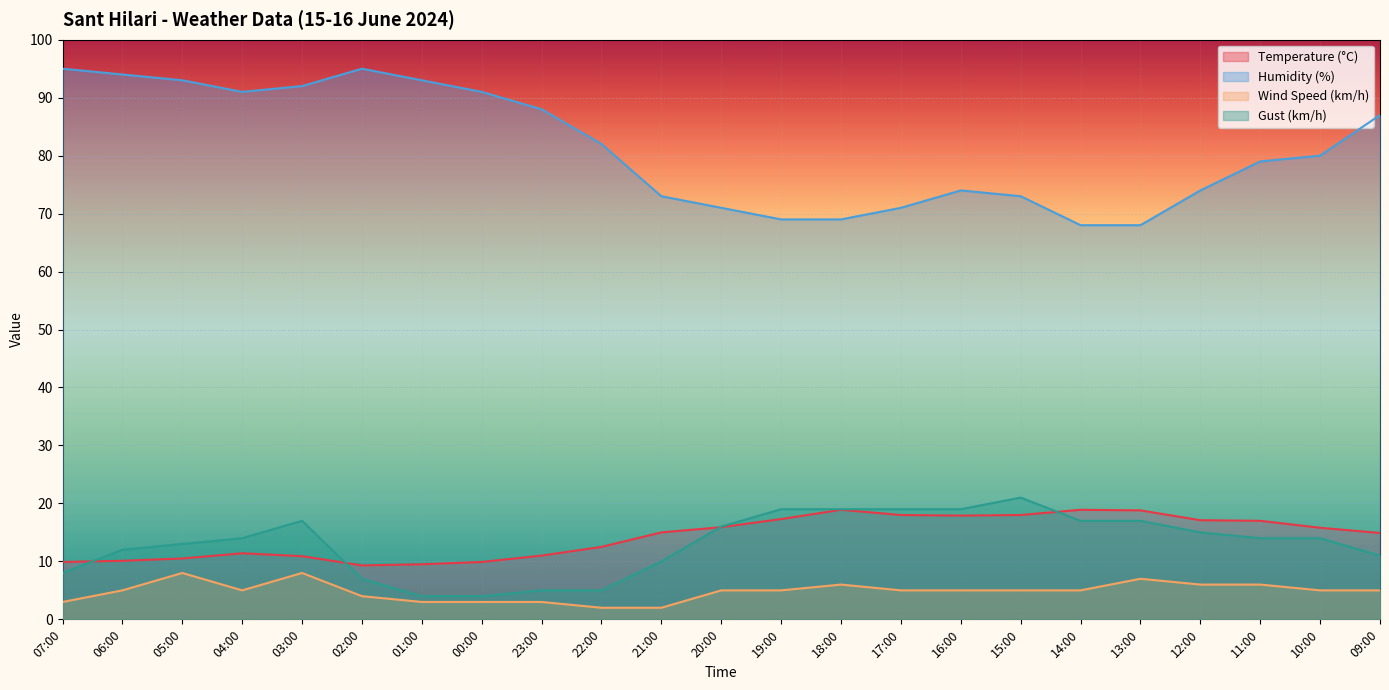

Rank the series at 19:00 from highest to lowest value.

Humidity (%), Gust (km/h), Temperature (°C), Wind Speed (km/h)